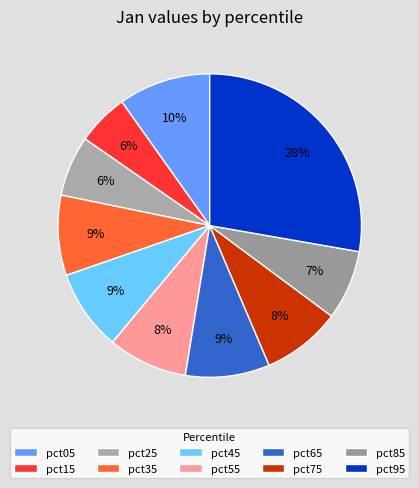

Between pct25 and pct95, which is larger?

pct95